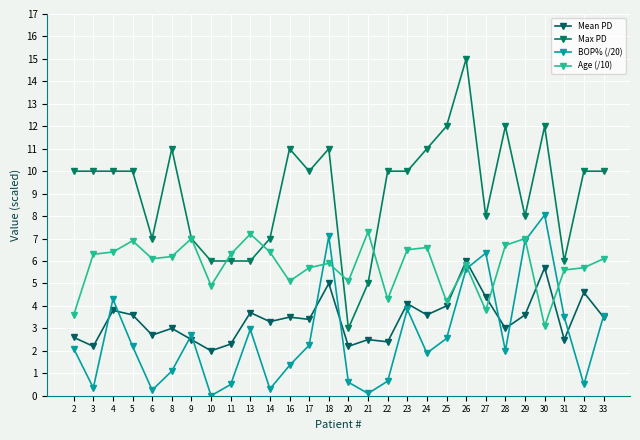

Between which two adjacent categories do Mean PD and BOP% (/20) first intersect?

3 and 4